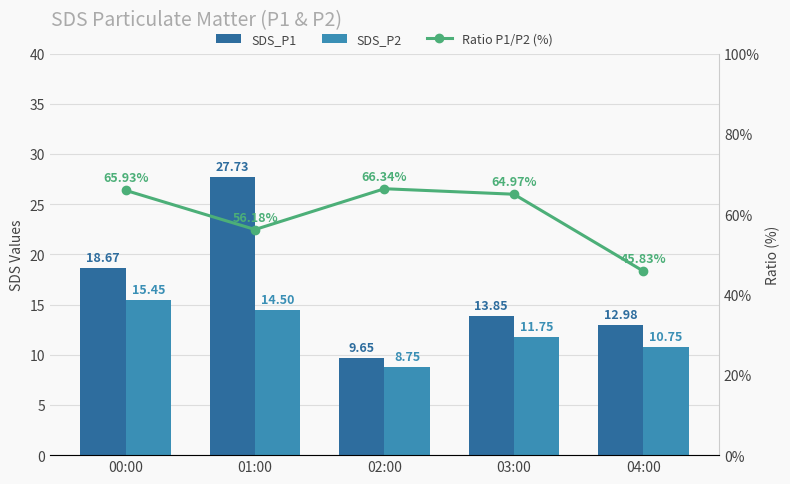

What is the total value across all series at 02:00?

84.7